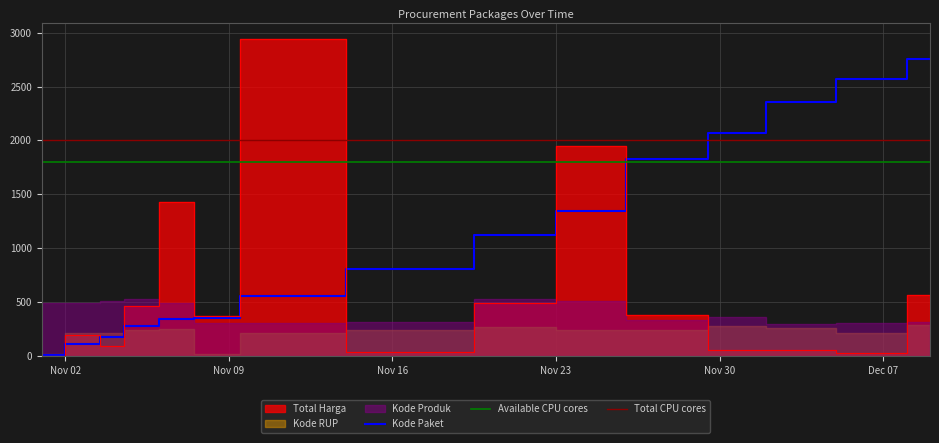

List the labels in order of Total Harga value, smallest first.

2021-11-01, 2021-12-07, 2021-11-17, 2021-12-03, 2021-12-01, 2021-11-04, 2021-11-03, 2021-11-08, 2021-11-28, 2021-11-05, 2021-11-22, 2021-12-09, 2021-11-07, 2021-11-24, 2021-11-11